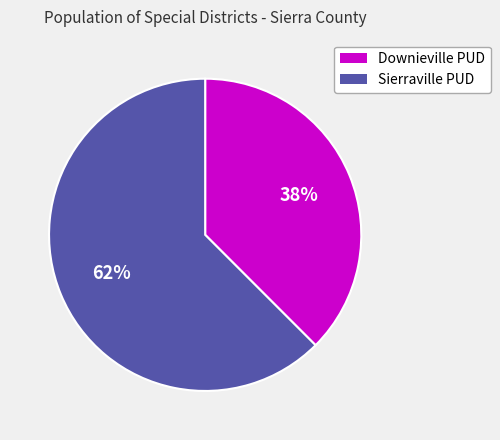

True or false: Sierraville PUD accounts for 62% of the total.

True